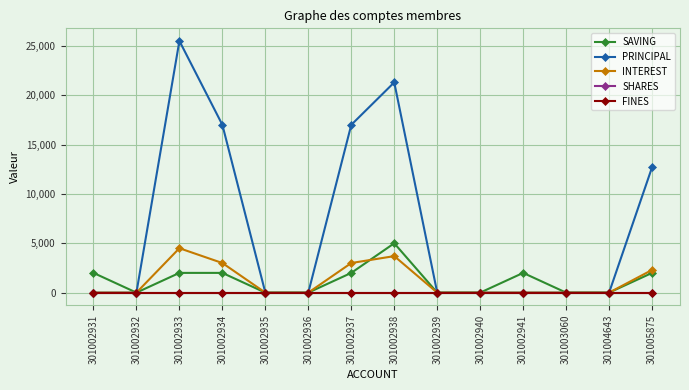

Rank the series by their maximum value, from highest to lowest.

PRINCIPAL, SAVING, INTEREST, SHARES, FINES